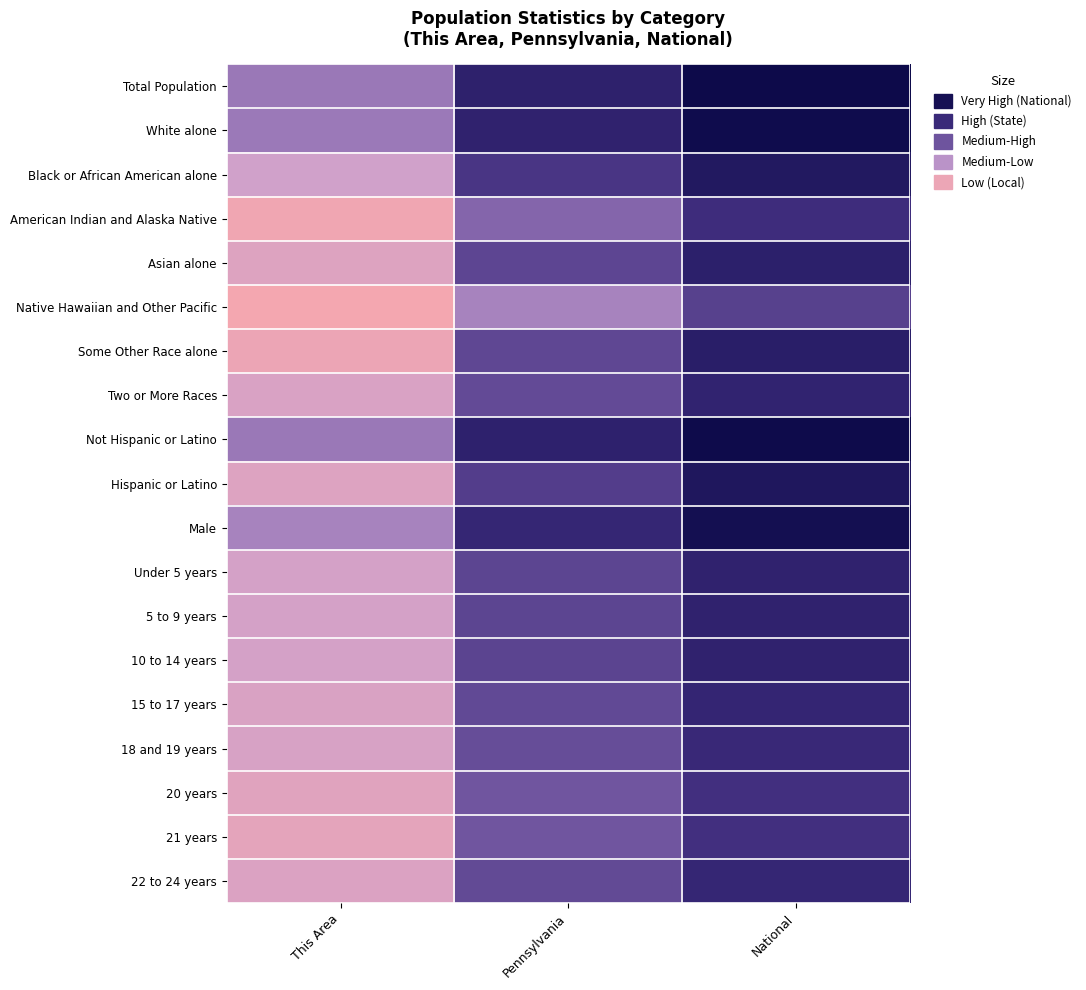

List the series in order of their peak value, lowest first.

Native Hawaiian and Other Pacific, 21 years, 20 years, American Indian and Alaska Native, 18 and 19 years, 22 to 24 years, 15 to 17 years, Two or More Races, Under 5 years, 5 to 9 years, 10 to 14 years, Asian alone, Some Other Race alone, Black or African American alone, Hispanic or Latino, Male, White alone, Not Hispanic or Latino, Total Population